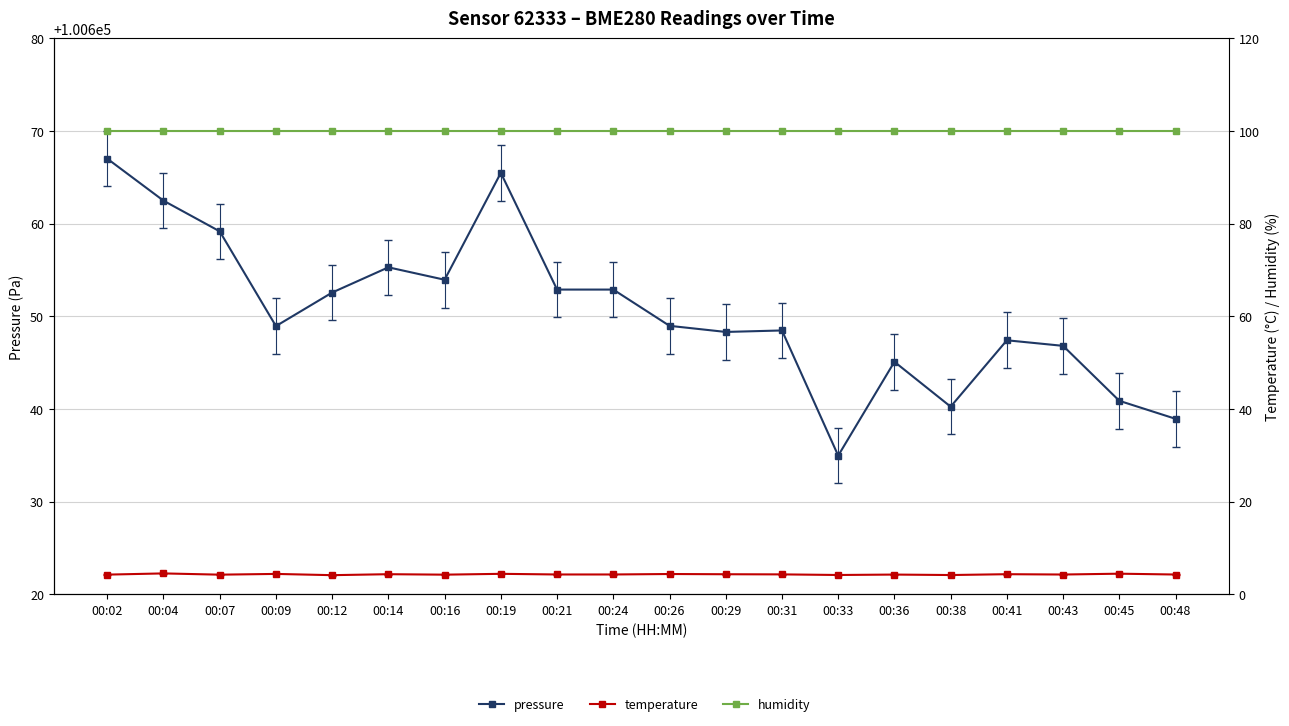

What is the difference between the second highest and second lowest values in the pressure series?

26.5